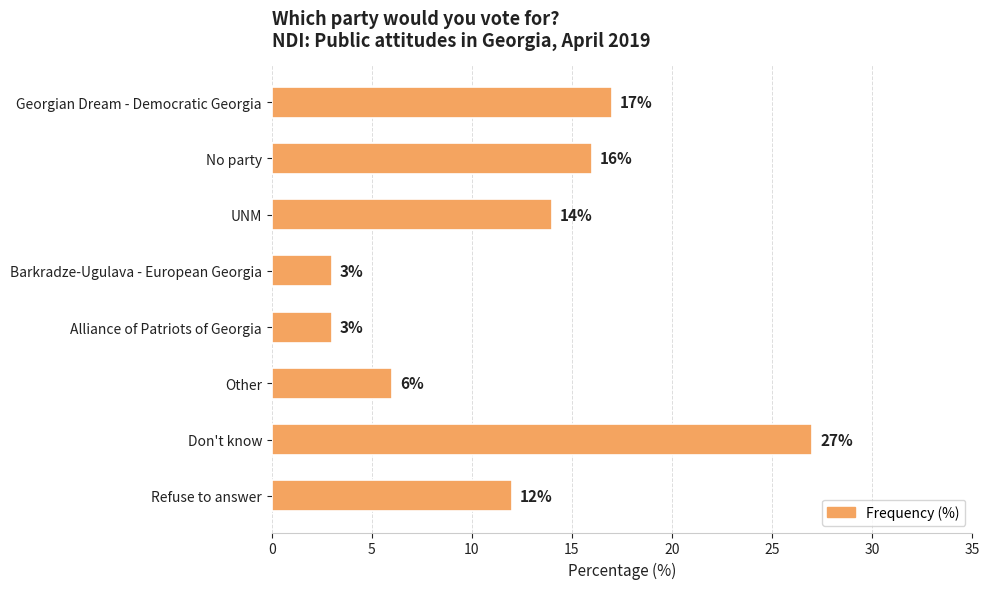

What is the label of the 6th bar from the top?

Other